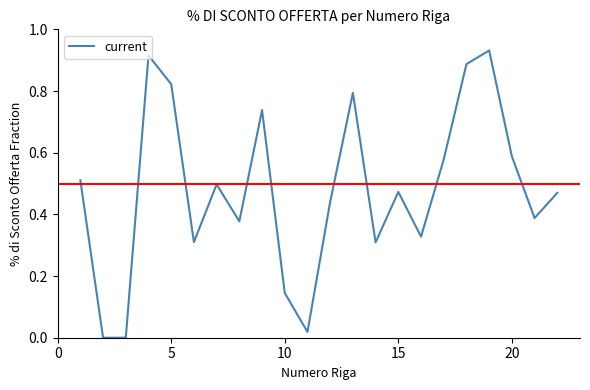

Reading left to right, extract all data points from this chart.

0.5	0.0	0.0	0.9	0.8	0.3	0.5	0.4	0.7	0.1	0.0	0.4	0.8	0.3	0.5	0.3	0.6	0.9	0.9	0.6	0.4	0.5